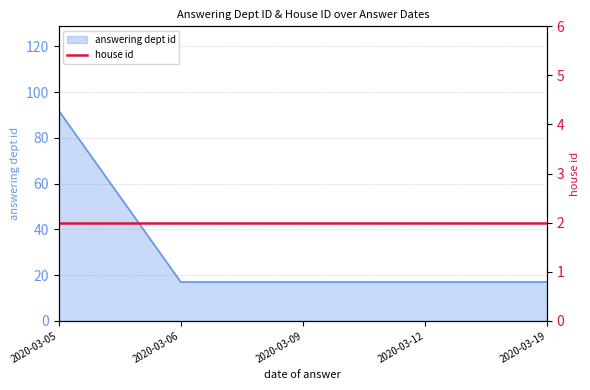

What is the difference between the maximum and minimum values?

75